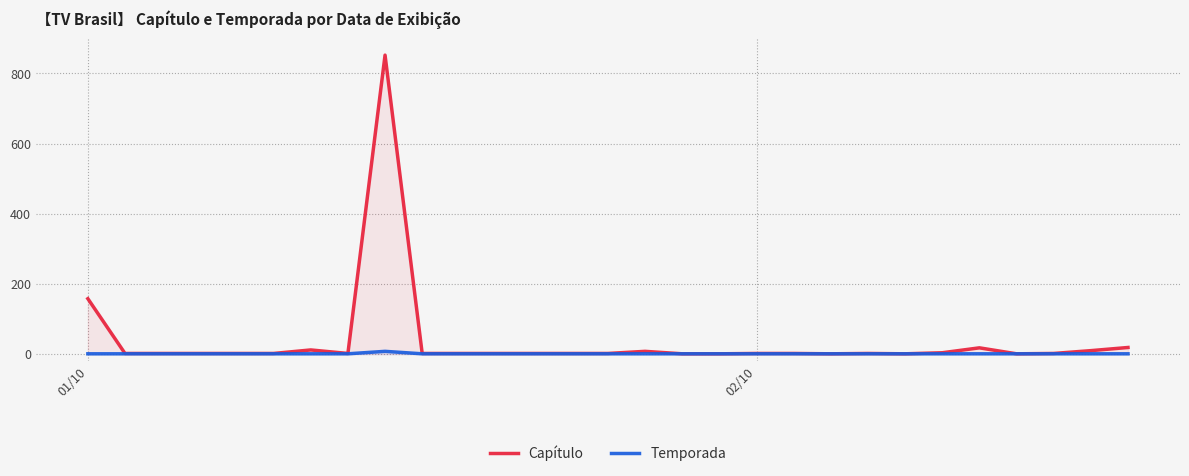

Is it true that Temporada equals 0 at 3?

False